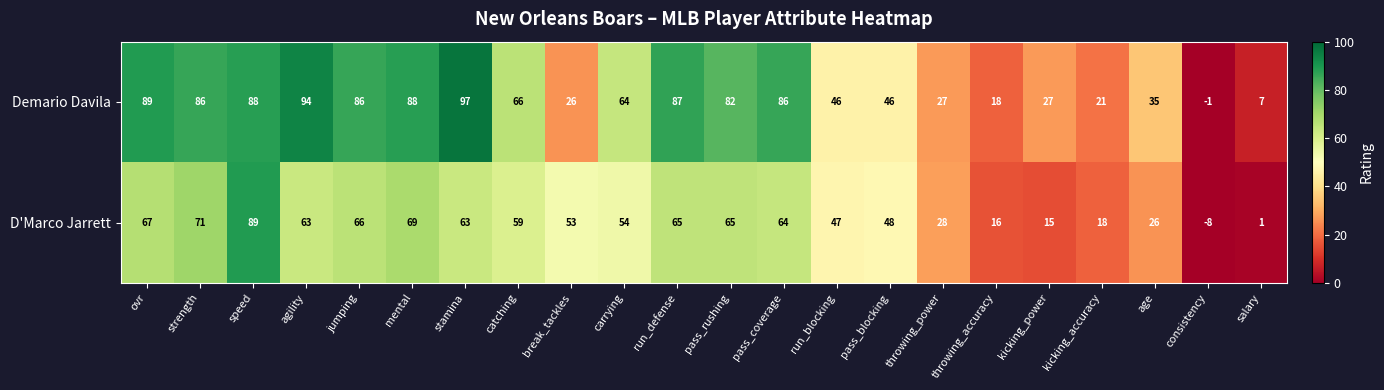

How many positive values does the D'Marco Jarrett series have?

21